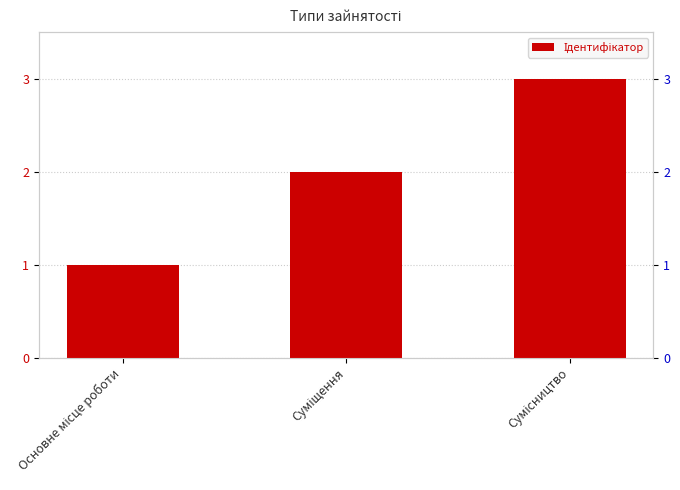

Does the chart contain any negative values?

No